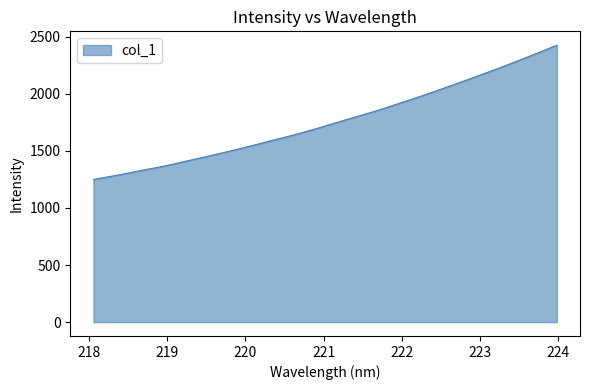

What is the smallest value displayed?

1250.2